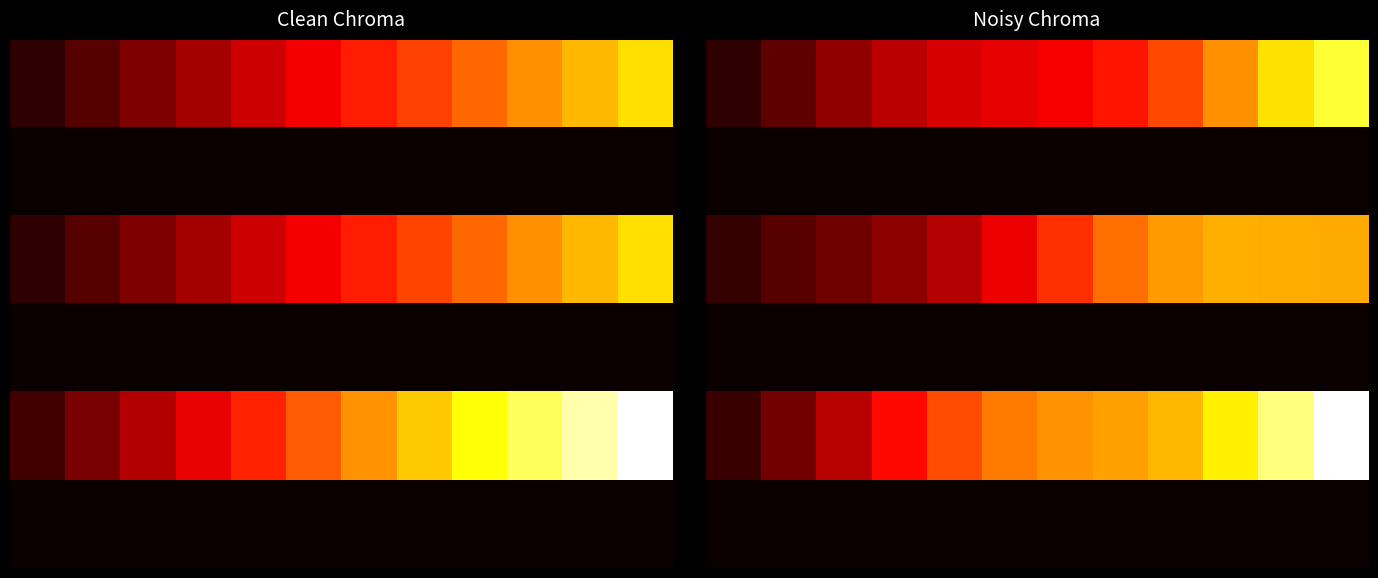

At how many categories does at least one series exceed 2673?

8